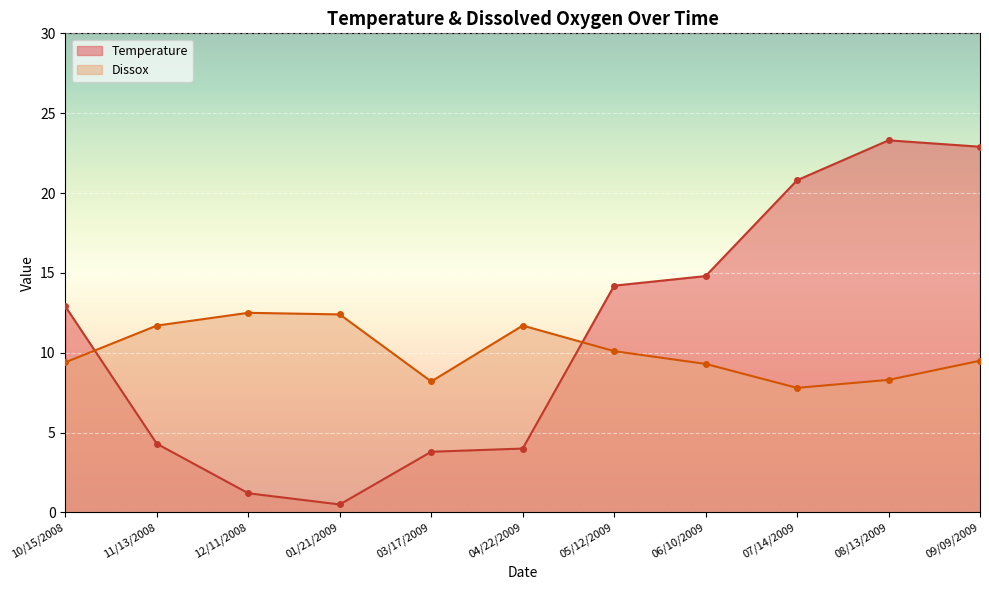

Where is Dissox nearest to the value 10?

05/12/2009